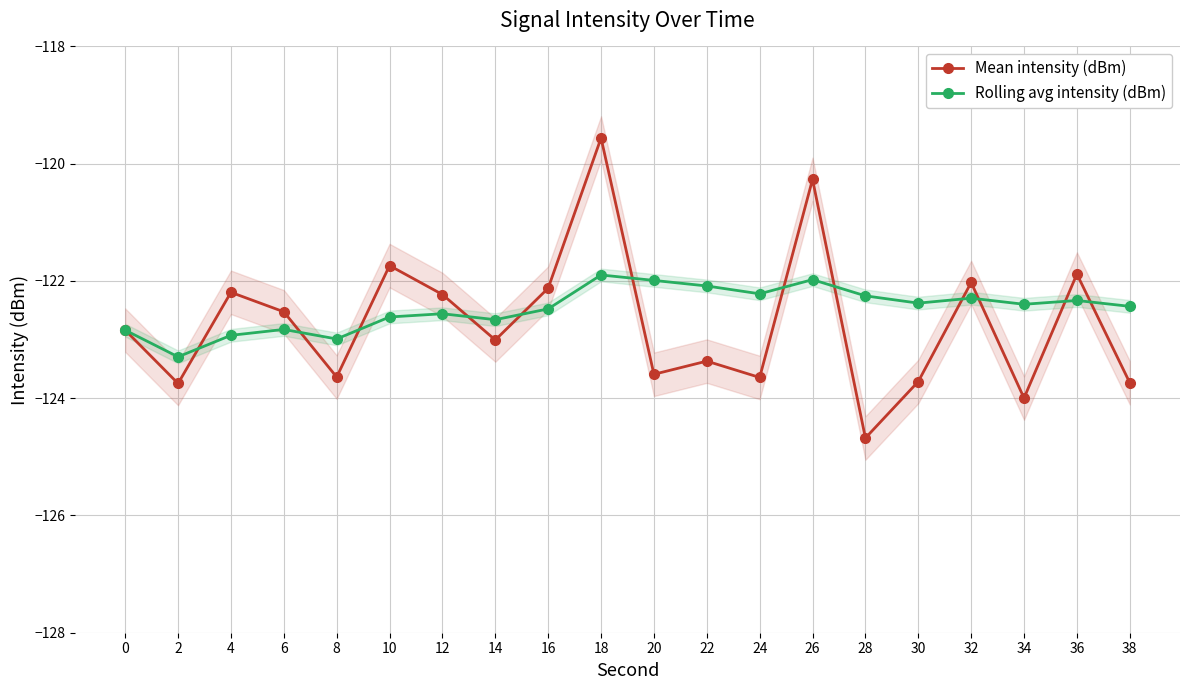

Reading right to left, transcribe all the data shown in this chart.

Mean intensity (dBm): 38=-123.7	36=-121.9	34=-124.0	32=-122.0	30=-123.7	28=-124.7	26=-120.3	24=-123.6	22=-123.4	20=-123.6	18=-119.6	16=-122.1	14=-123.0	12=-122.2	10=-121.7	8=-123.6	6=-122.5	4=-122.2	2=-123.7	0=-122.8
Rolling avg intensity (dBm): 38=-122.4	36=-122.3	34=-122.4	32=-122.3	30=-122.4	28=-122.3	26=-122.0	24=-122.2	22=-122.1	20=-122.0	18=-121.9	16=-122.5	14=-122.7	12=-122.6	10=-122.6	8=-123.0	6=-122.8	4=-122.9	2=-123.3	0=-122.8